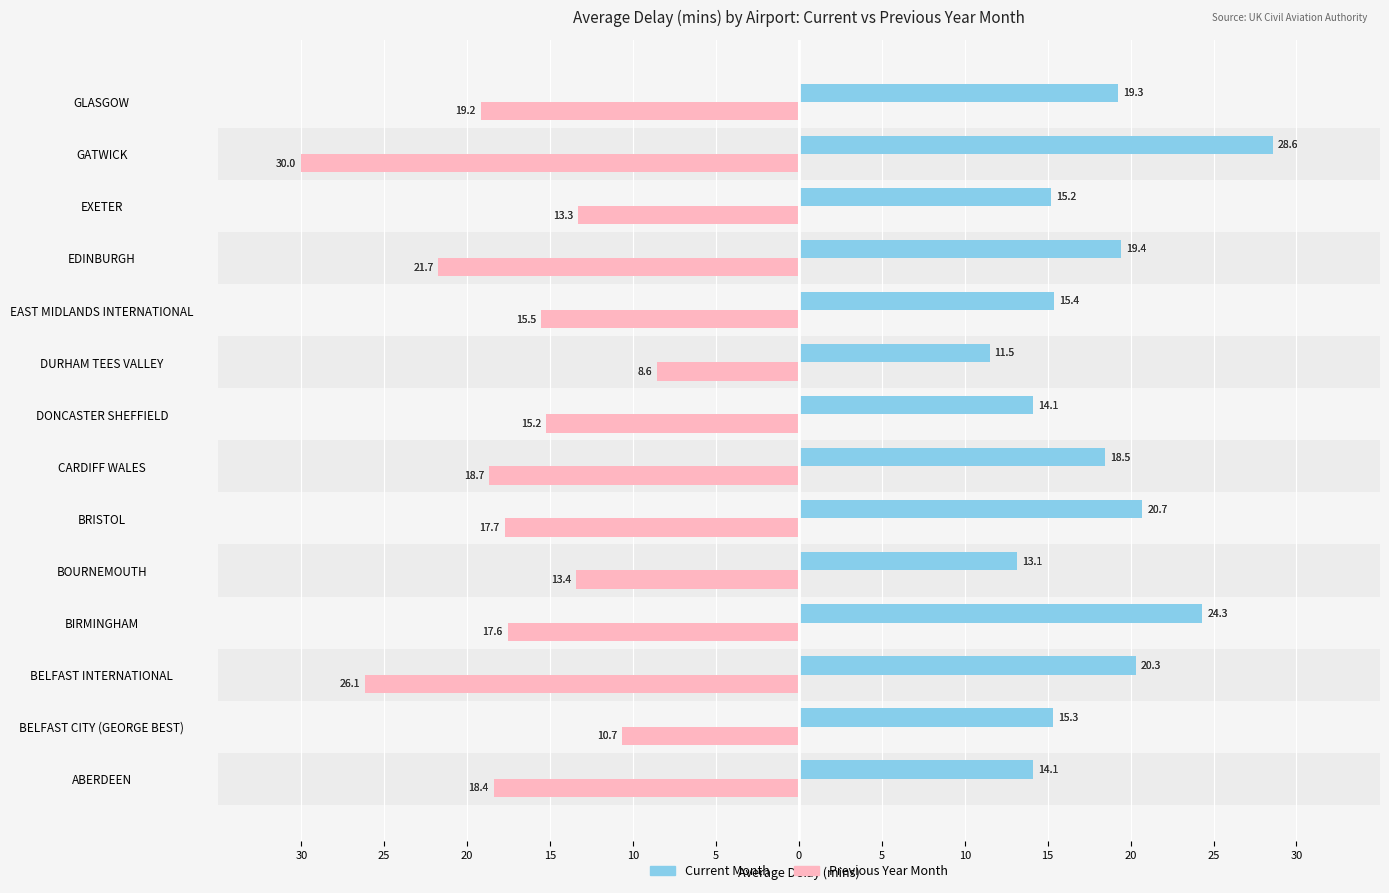

How many data points in Current Month Avg Delay are above 18?

7